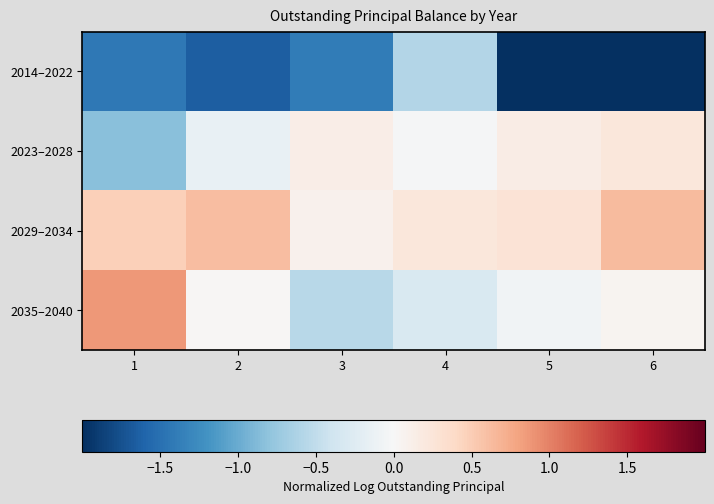

Reading left to right, extract all data points from this chart.

2014–2022: 1=-1.4	2=-1.6	3=-1.4	4=-0.6	5=-3.2	6=-2.6
2023–2028: 1=-0.8	2=-0.1	3=0.1	4=-0.0	5=0.1	6=0.2
2029–2034: 1=0.5	2=0.6	3=0.1	4=0.2	5=0.3	6=0.6
2035–2040: 1=0.9	2=0.0	3=-0.5	4=-0.3	5=-0.1	6=0.1